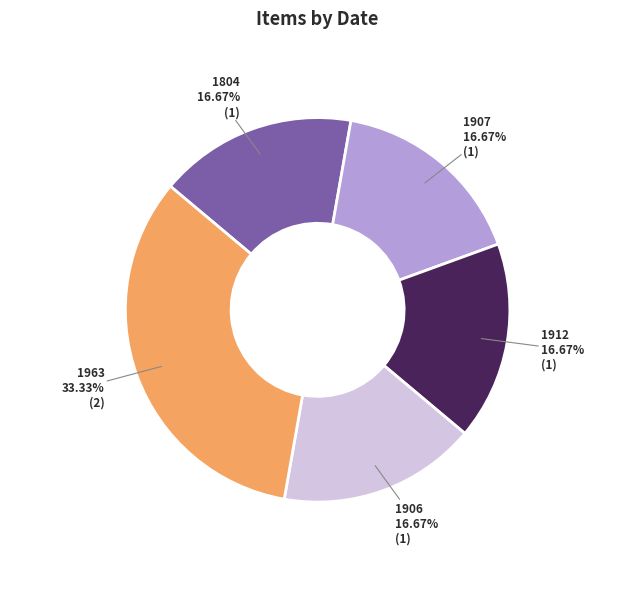

How many segments does this pie chart have?

5